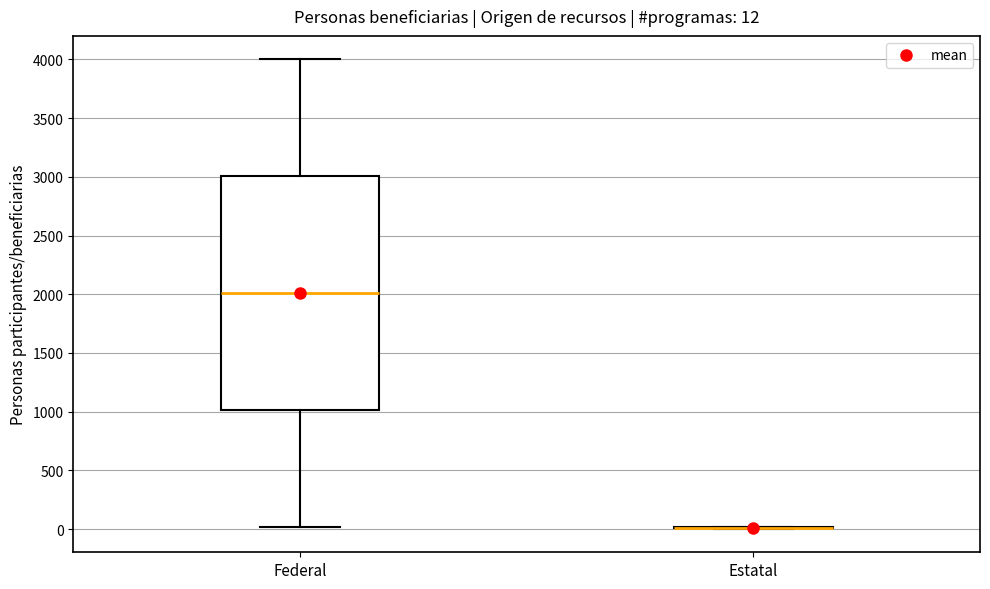

Which box is the tallest, from its lower edge to its upper edge?

Federal